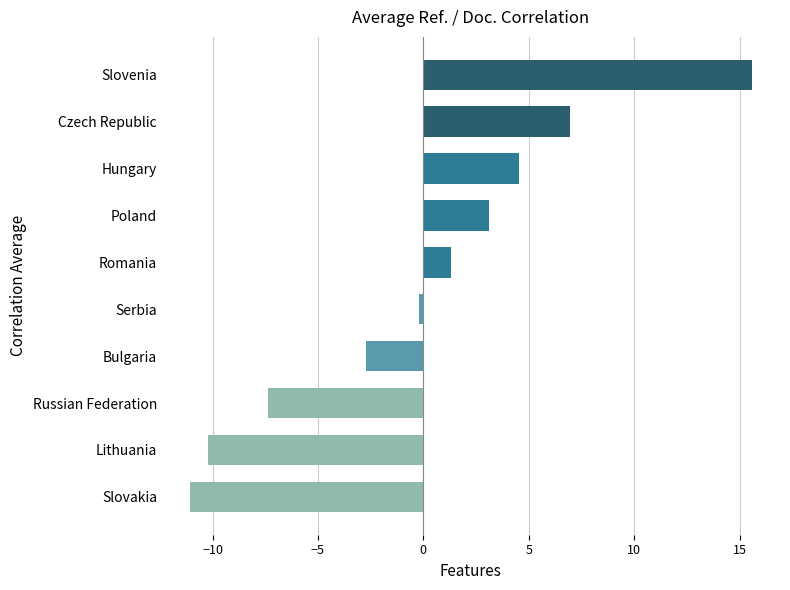

Rank the categories by value from highest to lowest.

Slovenia, Czech Republic, Hungary, Poland, Romania, Serbia, Bulgaria, Russian Federation, Lithuania, Slovakia